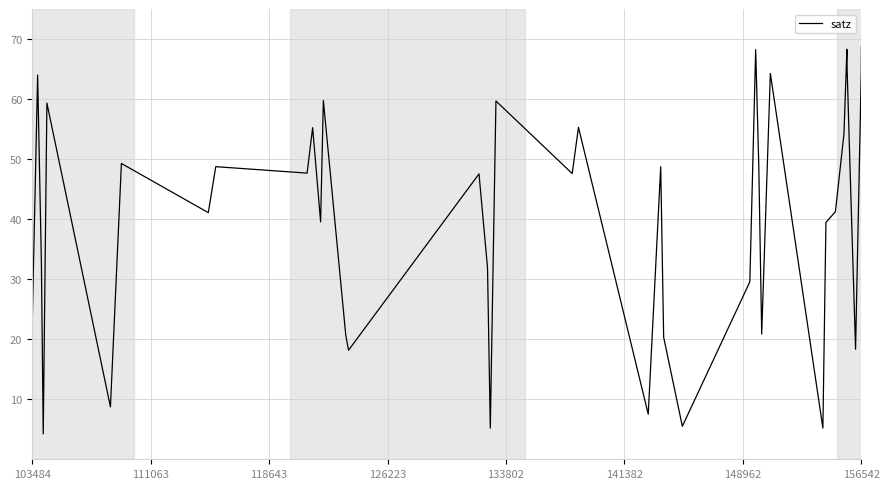

What is the difference between the maximum and minimum values?

64.6